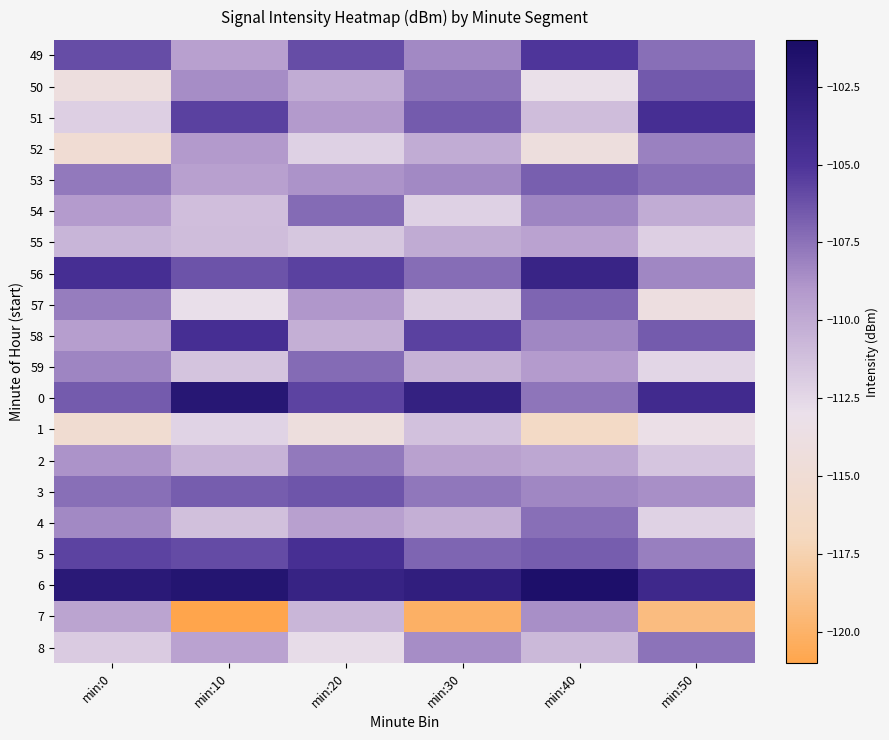

Reading left to right, list all the values displayed in this chart.

49: min:0=-106.1	min:10=-109.4	min:20=-106.1	min:30=-108.4	min:40=-105.1	min:50=-107.4
50: min:0=-114.1	min:10=-108.5	min:20=-110.1	min:30=-107.5	min:40=-113.1	min:50=-106.5
51: min:0=-112.1	min:10=-105.6	min:20=-109.1	min:30=-106.6	min:40=-111.1	min:50=-104.6
52: min:0=-115.1	min:10=-109.1	min:20=-112.1	min:30=-110.1	min:40=-114.1	min:50=-108.1
53: min:0=-107.8	min:10=-109.4	min:20=-108.8	min:30=-108.4	min:40=-106.8	min:50=-107.4
54: min:0=-109.2	min:10=-111.1	min:20=-107.2	min:30=-112.1	min:40=-108.2	min:50=-110.1
55: min:0=-110.6	min:10=-111.0	min:20=-111.6	min:30=-110.0	min:40=-109.6	min:50=-112.0
56: min:0=-104.5	min:10=-106.3	min:20=-105.5	min:30=-107.3	min:40=-103.5	min:50=-108.3
57: min:0=-107.9	min:10=-113.0	min:20=-108.9	min:30=-112.0	min:40=-106.9	min:50=-114.0
58: min:0=-109.3	min:10=-104.6	min:20=-110.3	min:30=-105.6	min:40=-108.3	min:50=-106.6
59: min:0=-108.2	min:10=-111.4	min:20=-107.2	min:30=-110.4	min:40=-109.2	min:50=-112.4
0: min:0=-106.6	min:10=-102.1	min:20=-105.6	min:30=-103.1	min:40=-107.6	min:50=-104.1
1: min:0=-115.3	min:10=-112.3	min:20=-114.3	min:30=-111.3	min:40=-116.3	min:50=-113.3
2: min:0=-108.8	min:10=-110.5	min:20=-107.8	min:30=-109.5	min:40=-109.8	min:50=-111.5
3: min:0=-107.3	min:10=-106.6	min:20=-106.3	min:30=-107.6	min:40=-108.3	min:50=-108.6
4: min:0=-108.4	min:10=-111.2	min:20=-109.4	min:30=-110.2	min:40=-107.4	min:50=-112.2
5: min:0=-105.7	min:10=-106.0	min:20=-104.7	min:30=-107.0	min:40=-106.7	min:50=-108.0
6: min:0=-102.4	min:10=-101.9	min:20=-103.4	min:30=-102.9	min:40=-101.4	min:50=-103.9
7: min:0=-109.6	min:10=-121.1	min:20=-110.6	min:30=-120.1	min:40=-108.6	min:50=-119.1
8: min:0=-111.8	min:10=-109.5	min:20=-112.8	min:30=-108.5	min:40=-110.8	min:50=-107.5